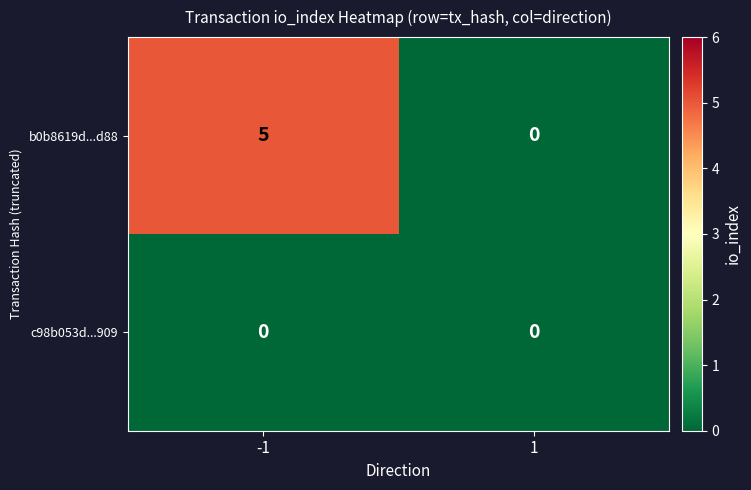

At how many categories does at least one series exceed 1?

1